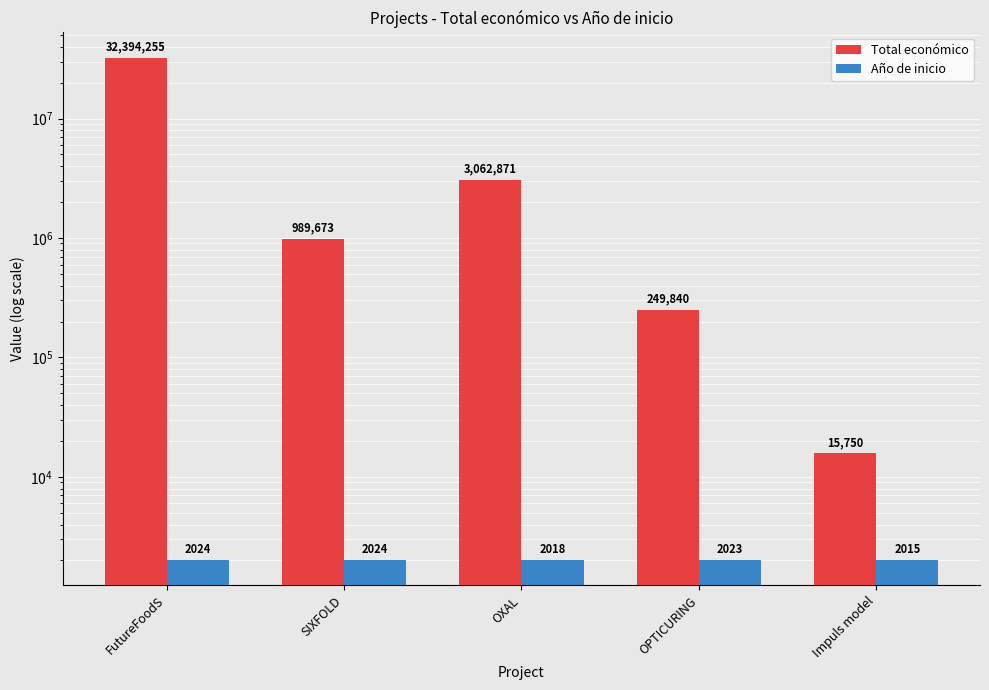

What is the spread (max minus min) of values at SIXFOLD?

987649